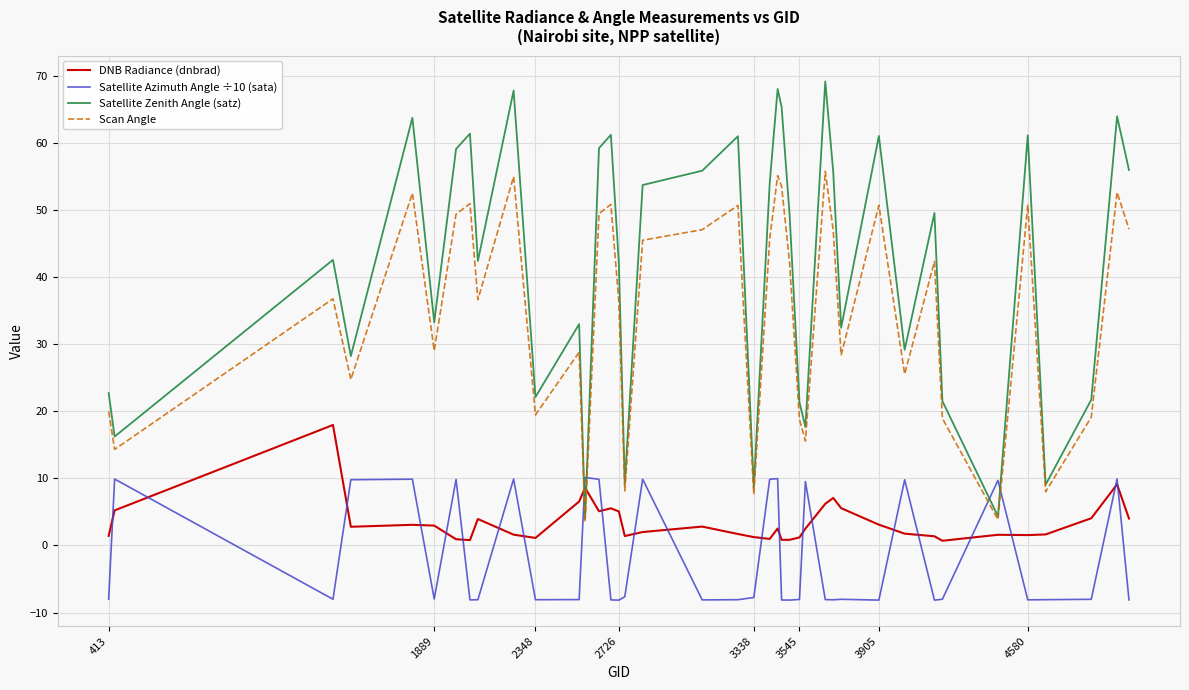

Does the chart have visible grid lines?

Yes